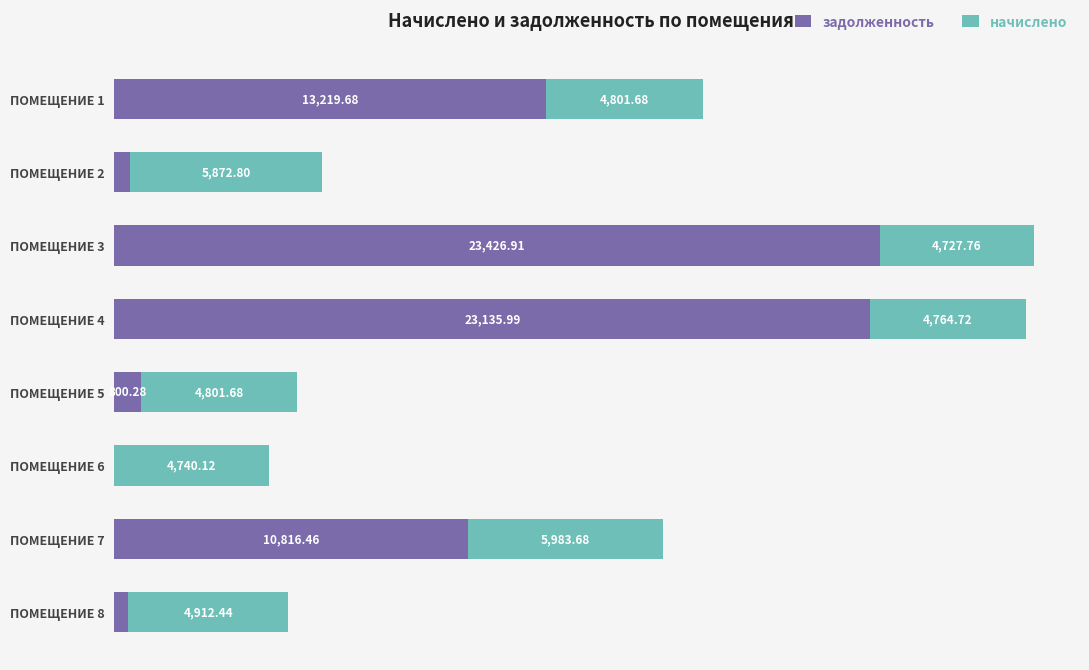

At which category is the sum across all series the highest?

ПОМЕЩЕНИЕ 3